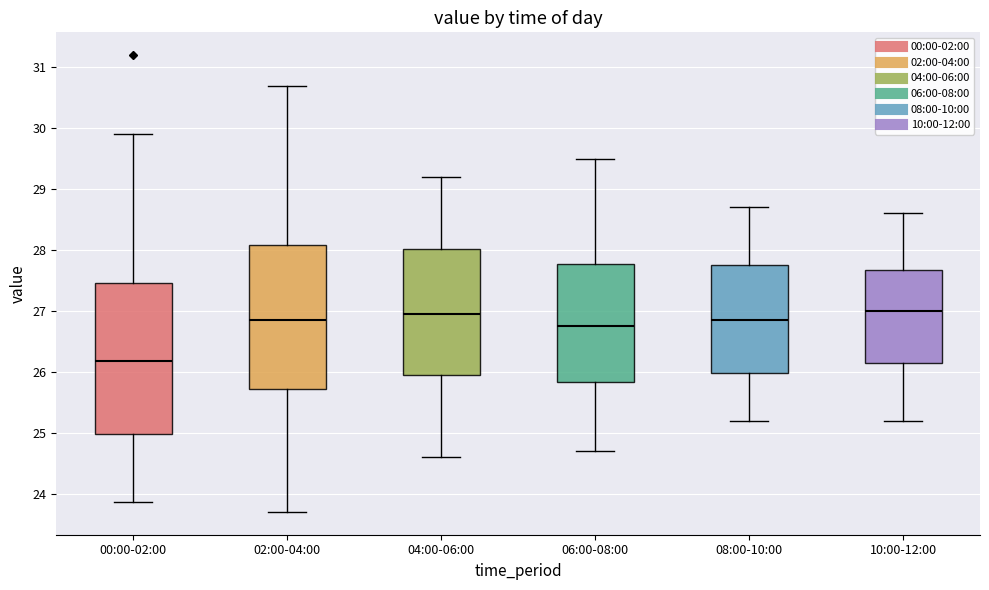

Reading left to right, read every box against the y-axis: the position of its median line, the range the box covers, and the ends of its whiskers. The values are not printed on the chart, so give them approximately, as read against the axis.

00:00-02:00: median 26.2, box 25.0 to 27.5, whiskers 23.9 to 29.9
02:00-04:00: median 26.9, box 25.7 to 28.1, whiskers 23.7 to 30.7
04:00-06:00: median 27.0, box 26.0 to 28.0, whiskers 24.6 to 29.2
06:00-08:00: median 26.8, box 25.8 to 27.8, whiskers 24.7 to 29.5
08:00-10:00: median 26.9, box 26.0 to 27.8, whiskers 25.2 to 28.7
10:00-12:00: median 27.0, box 26.2 to 27.7, whiskers 25.2 to 28.6